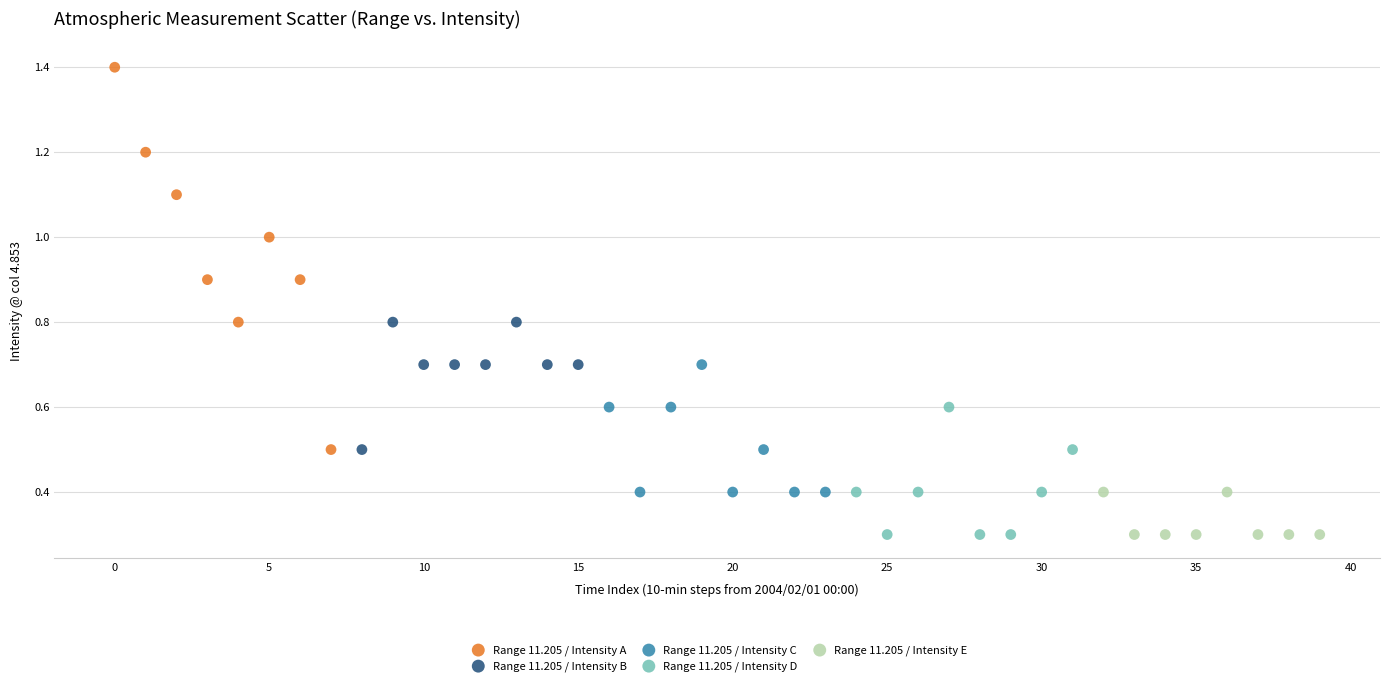

Which series has the widest spread of Y values?

Range 11.205 / Intensity A